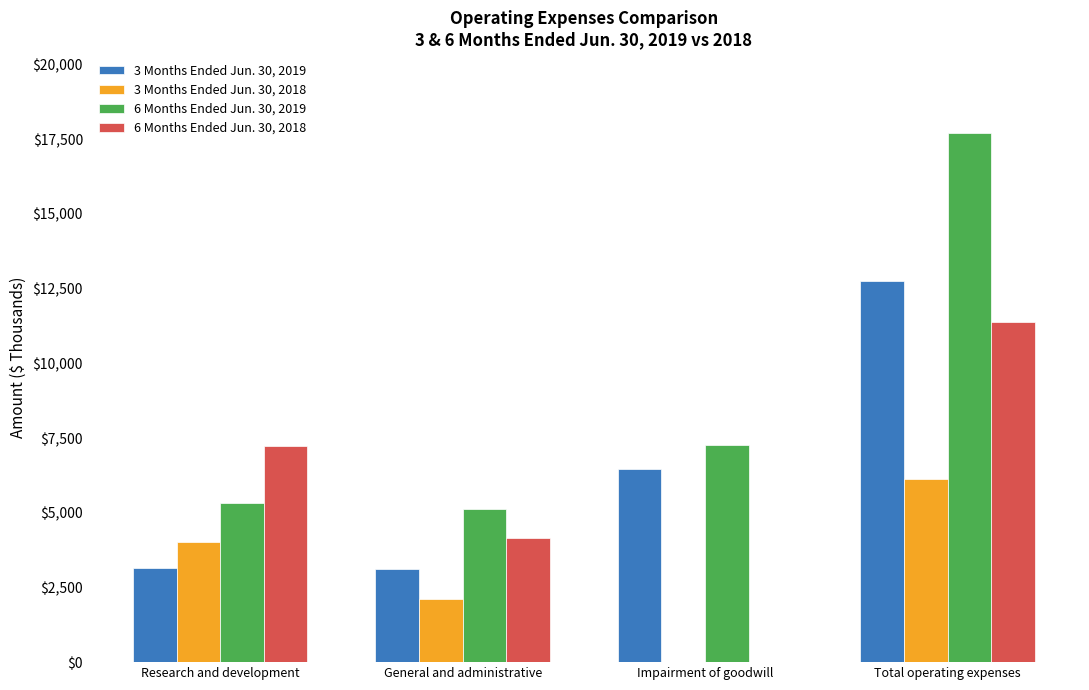

The value of 6 Months Ended Jun. 30, 2019 at Research and development is 1829. True or false?

False